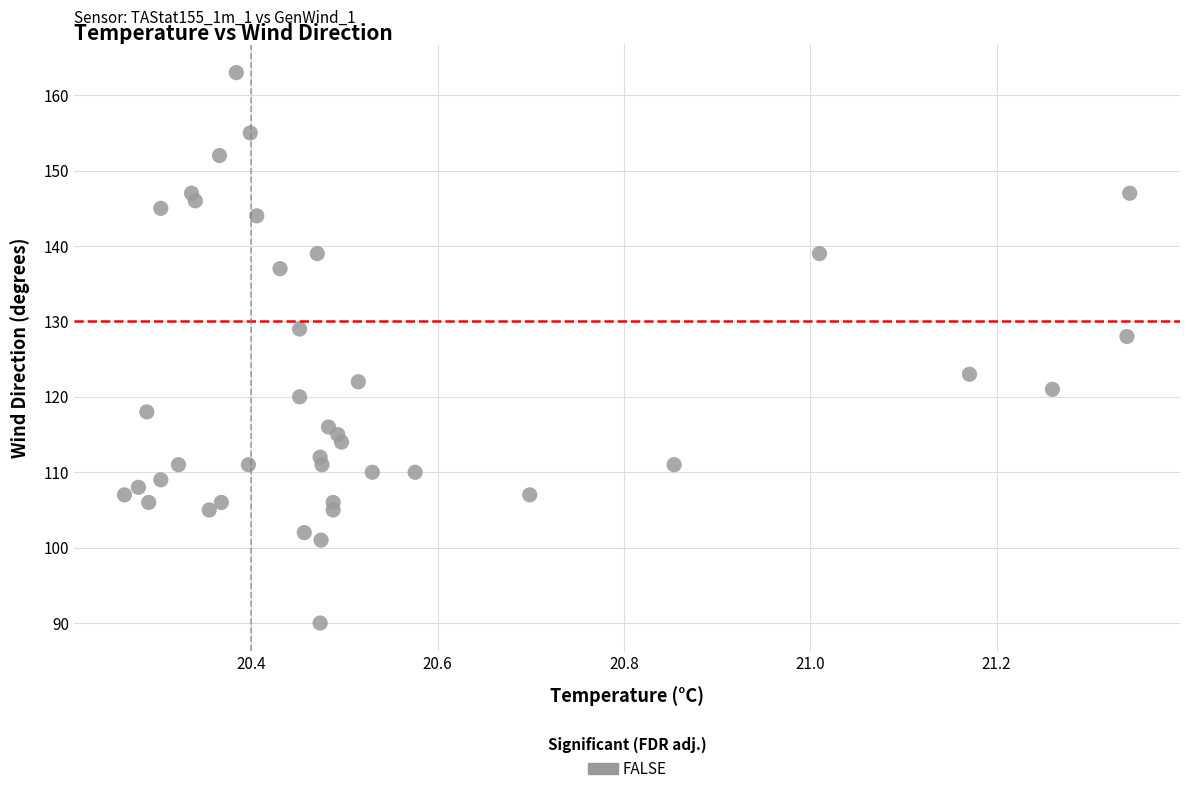

What Y value in the scatter plot is closest to 126?

128